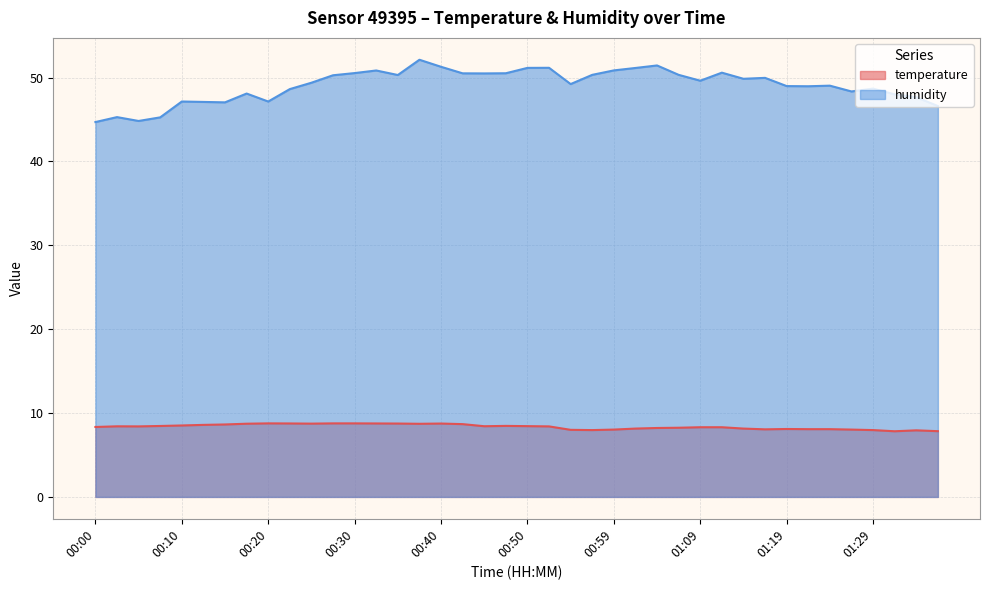

Rank the categories by temperature value from lowest to highest.

01:31, 01:36, 01:34, 00:57, 01:29, 00:54, 00:59, 01:26, 01:17, 01:22, 01:24, 01:19, 01:02, 01:14, 01:04, 01:07, 01:09, 01:12, 00:00, 00:05, 00:52, 00:03, 00:45, 00:50, 00:08, 00:47, 00:10, 00:13, 00:15, 00:42, 00:37, 00:17, 00:25, 00:35, 00:40, 00:22, 00:32, 00:20, 00:27, 00:30